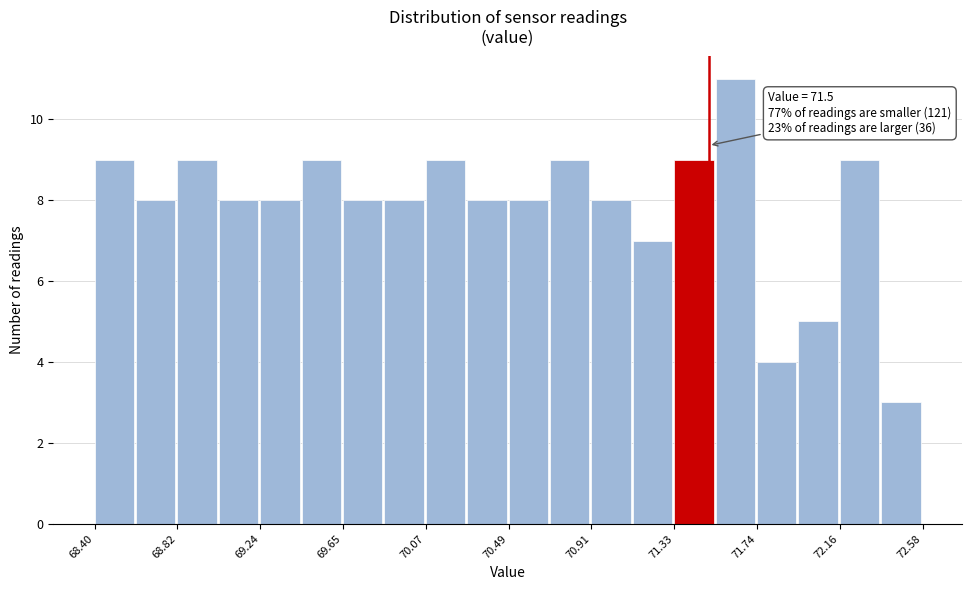

Over which range of the x-axis is the bar tallest?

71.55 to 71.75